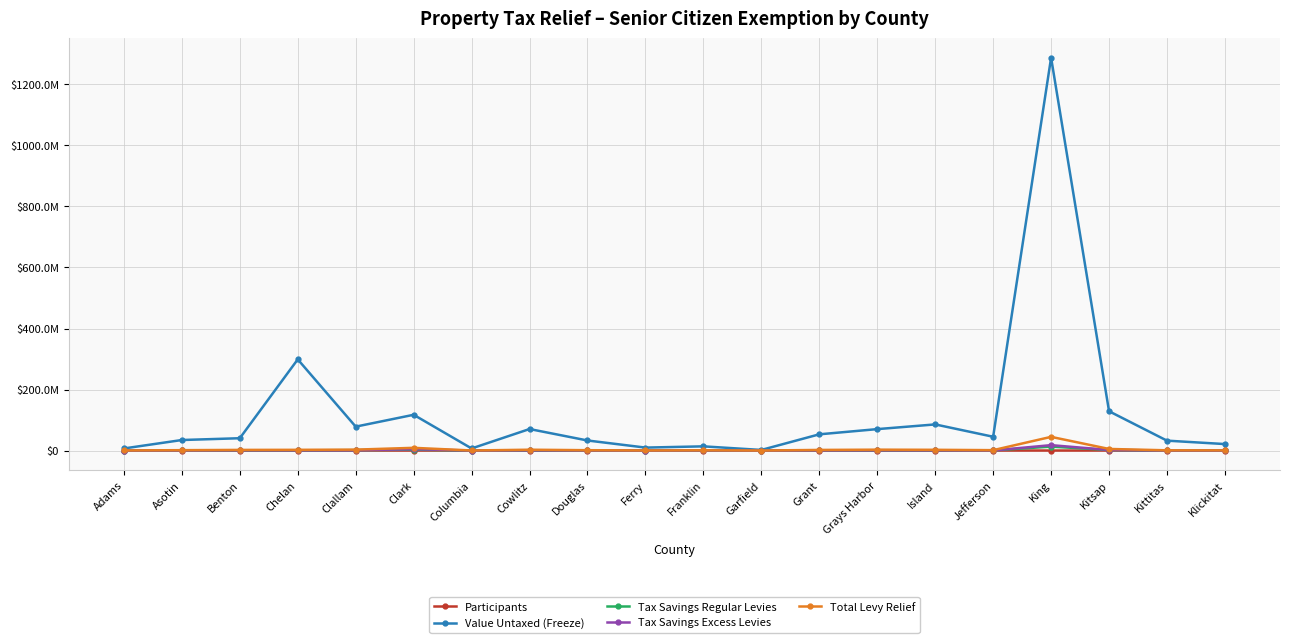

What is the difference between the Participants values at Clark and Island?

4459.0